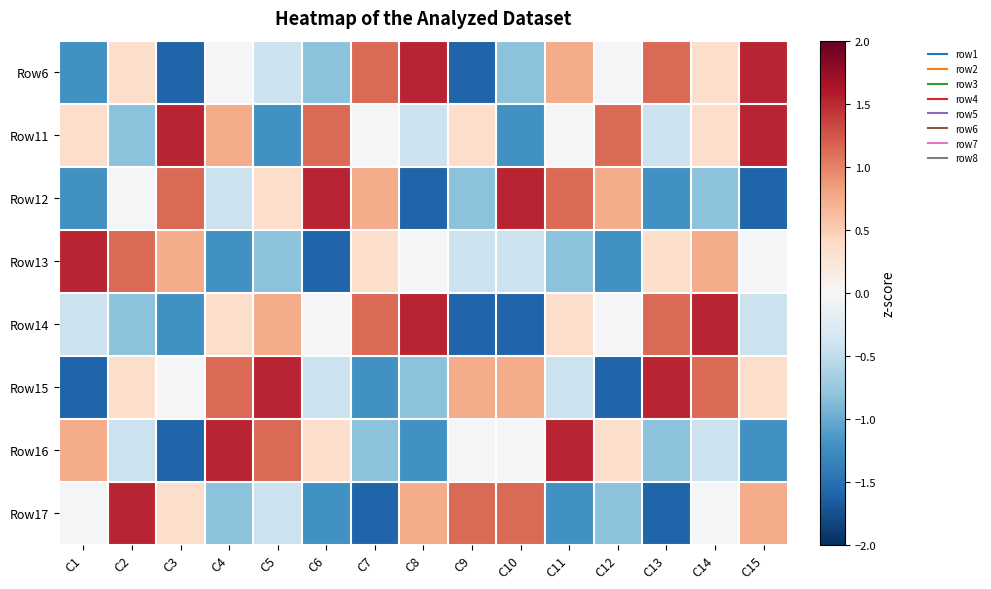

At how many categories does at least one series exceed 0?

15